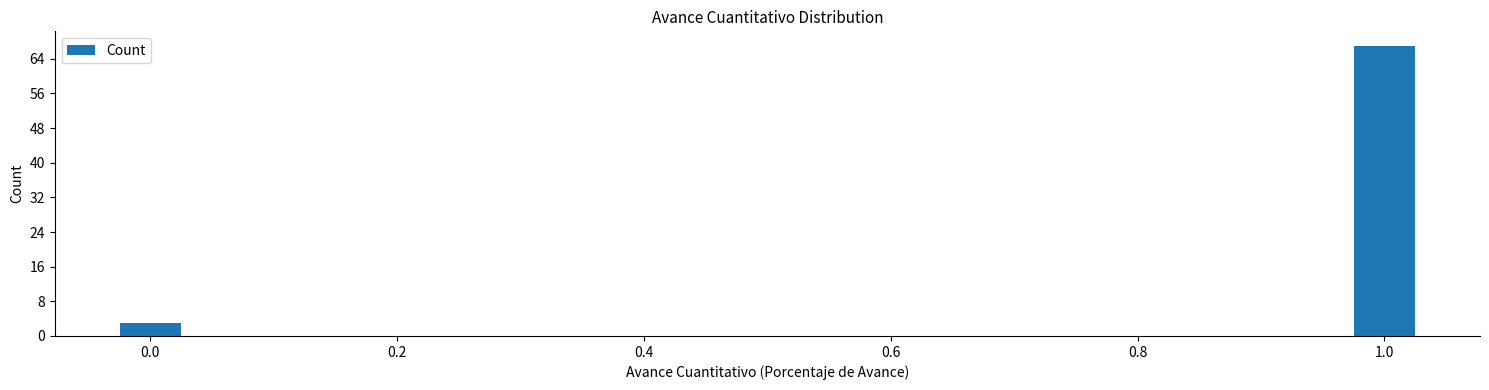

Reading right to left, transcribe all the data shown in this chart.

67	3